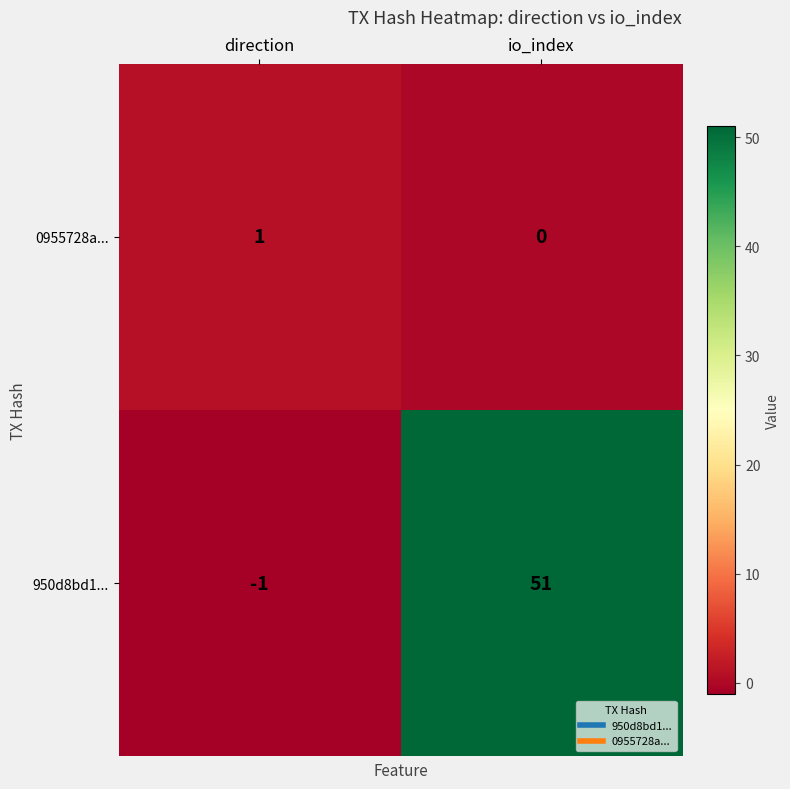

Which series changed the most between direction and io_index?

950d8bd1...